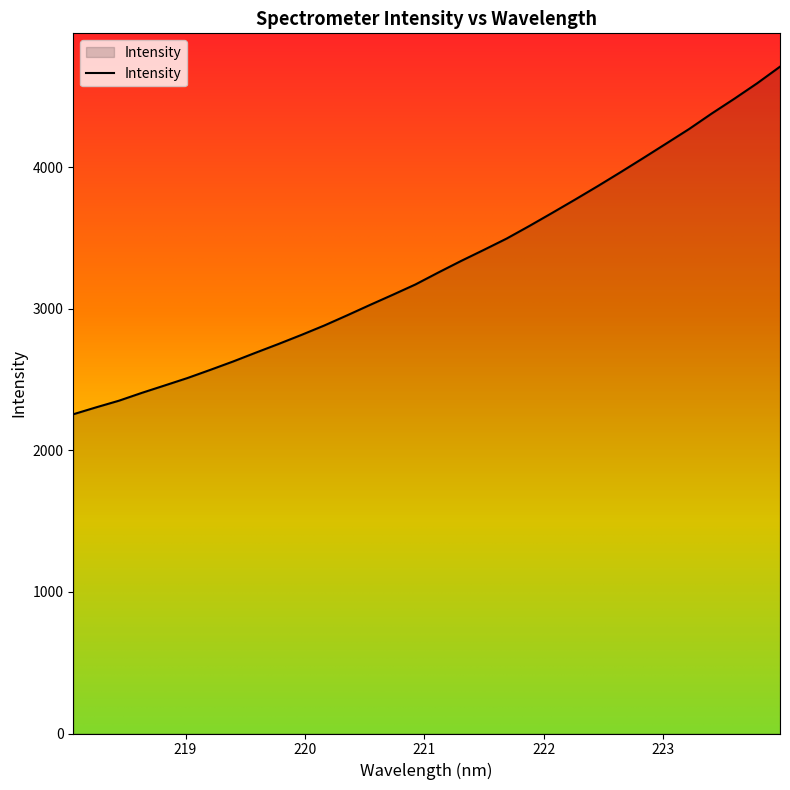

What is the difference between the maximum and minimum values?

2455.6